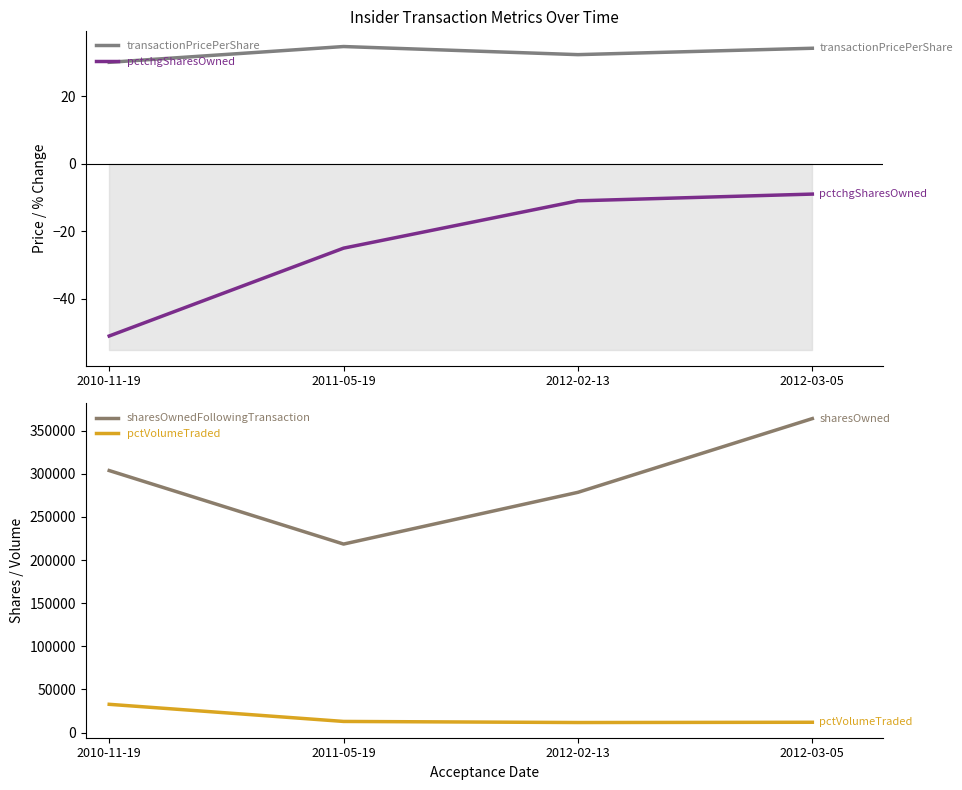

How many interior local valleys does the pctVolumeTraded series have?

1